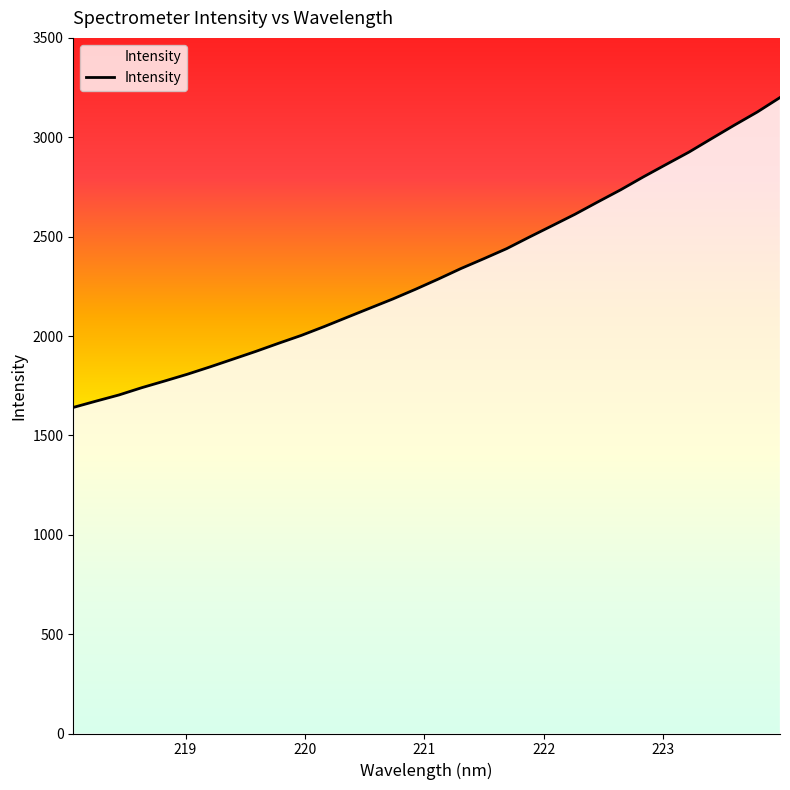

Count the number of values greater than 2286.

16